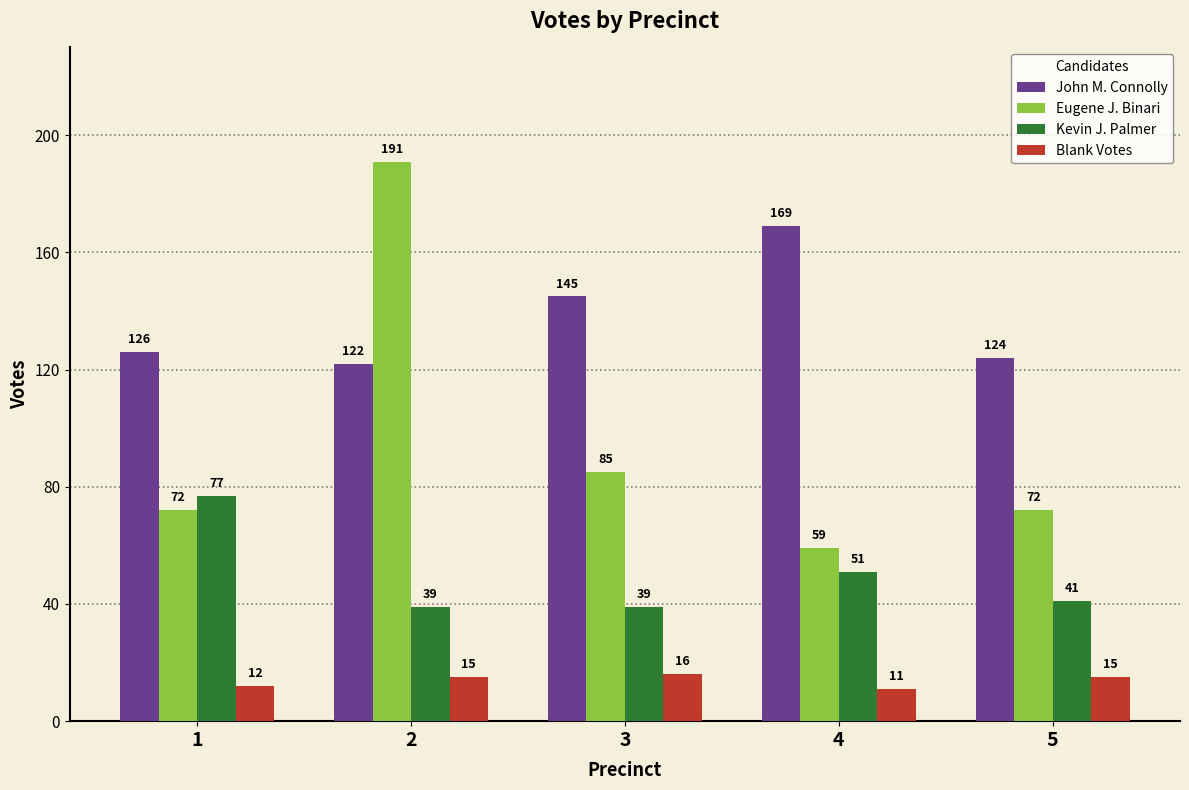

What is the value of the Eugene J. Binari bar at the 5th from the left?

72